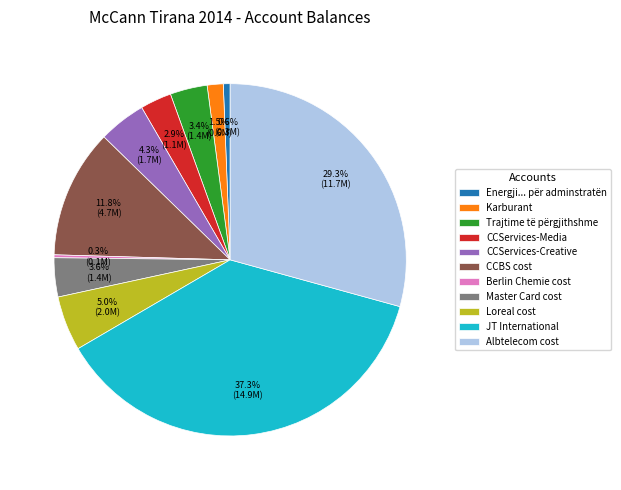

Do Energji... për adminstratën and Karburant together represent more than half of the pie?

No